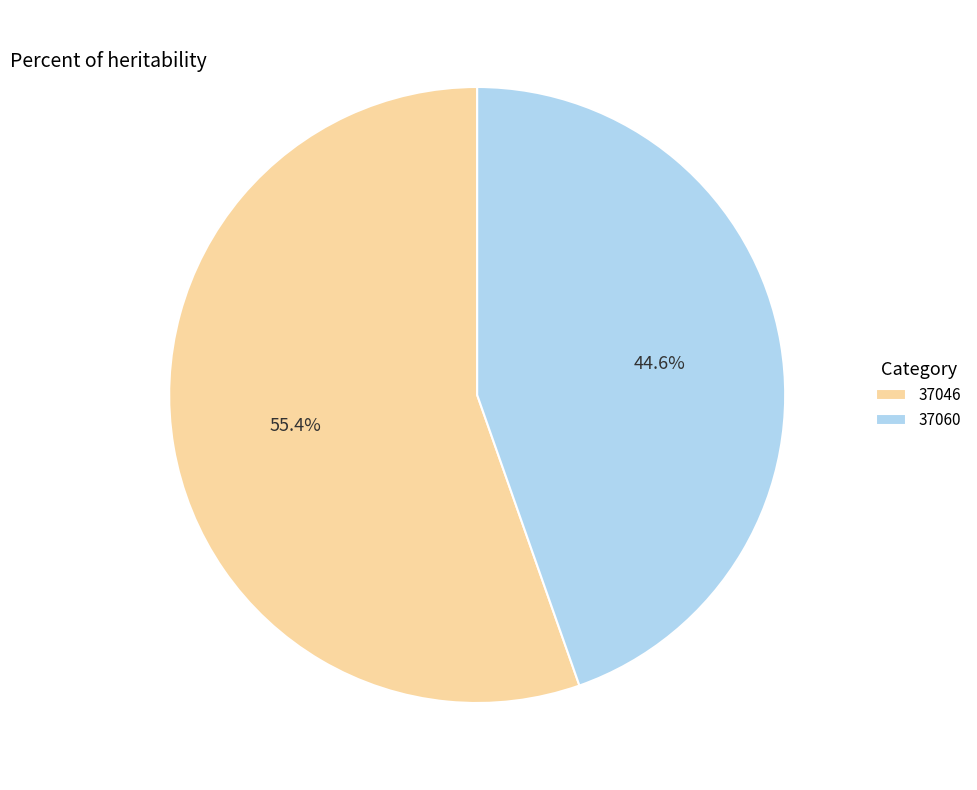

Do 37060 and 37046 together represent more than half of the pie?

Yes